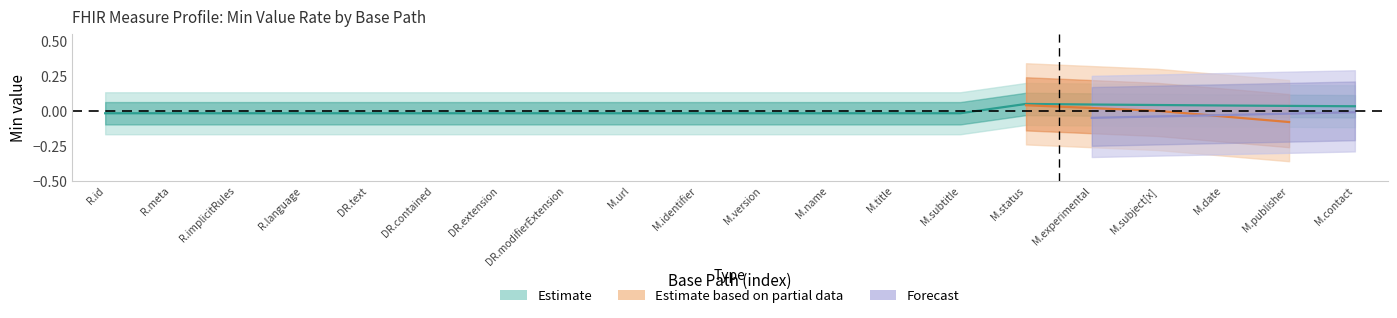

The value of Estimate based on partial data at Resource.id is 0. True or false?

False